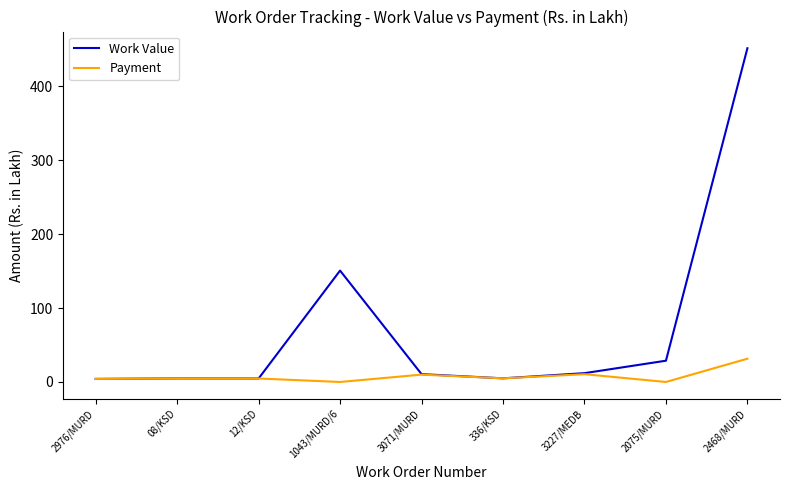

In Payment, how many points are higher than both neighbors (excluding endpoints)?

3